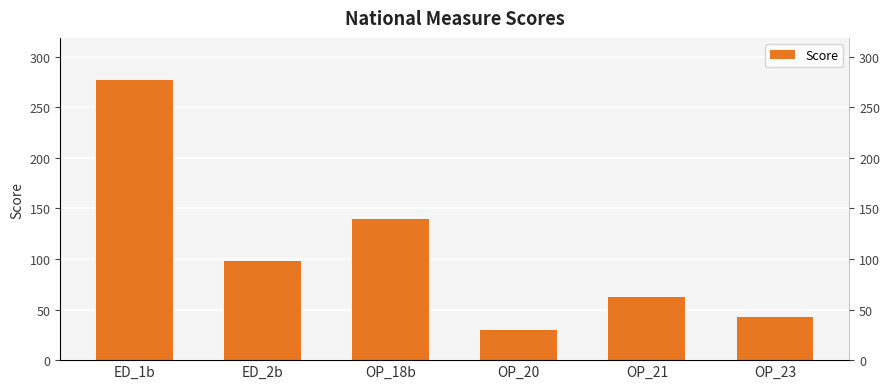

What is the maximum value shown in the chart?

277